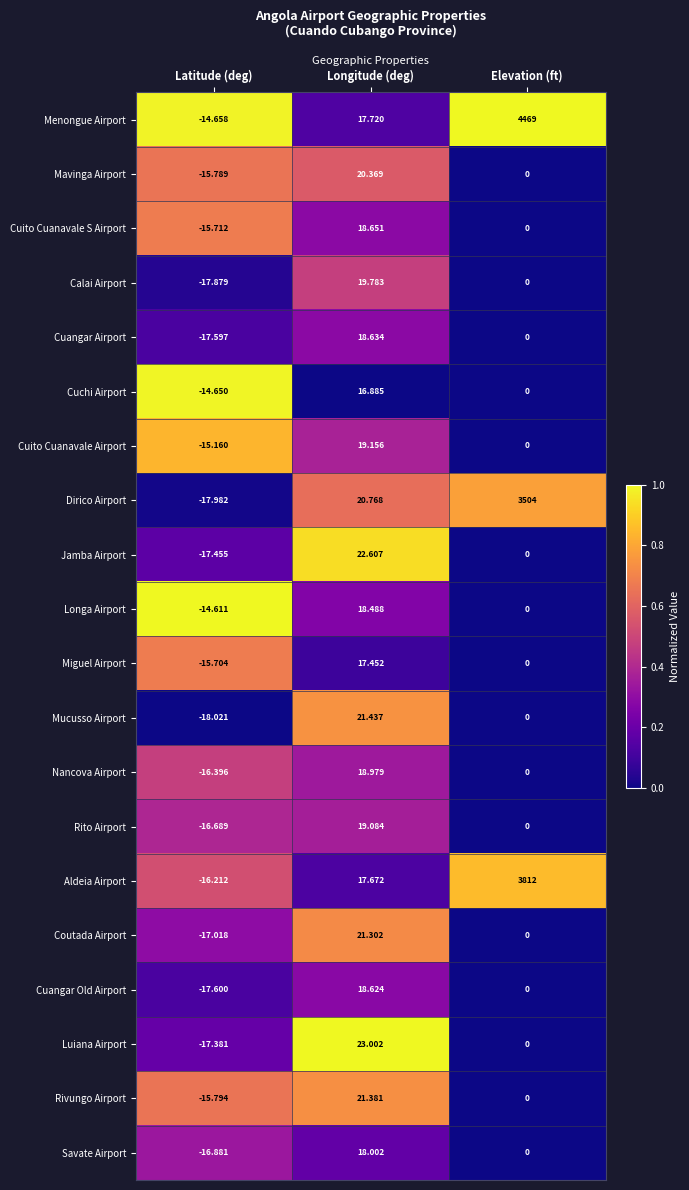

Is the value of Rito Airport at Elevation (ft) greater than the value of Menongue Airport at Elevation (ft)?

No